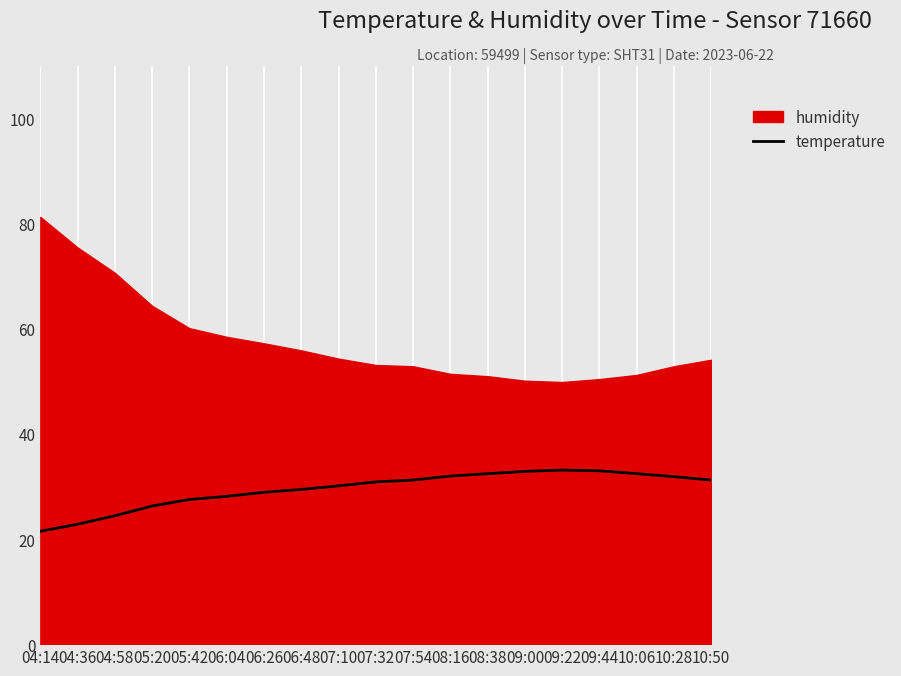

What is the lowest value of the temperature series?

21.5